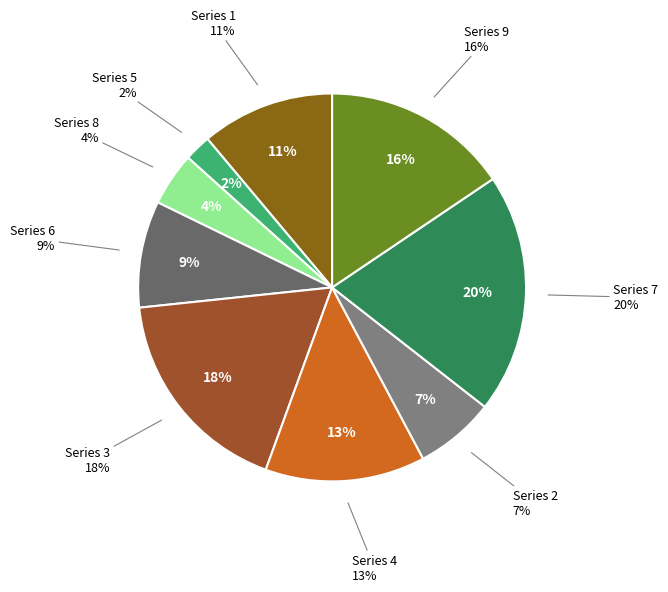

The 1 slice represents 1% of the pie. True or false?

False